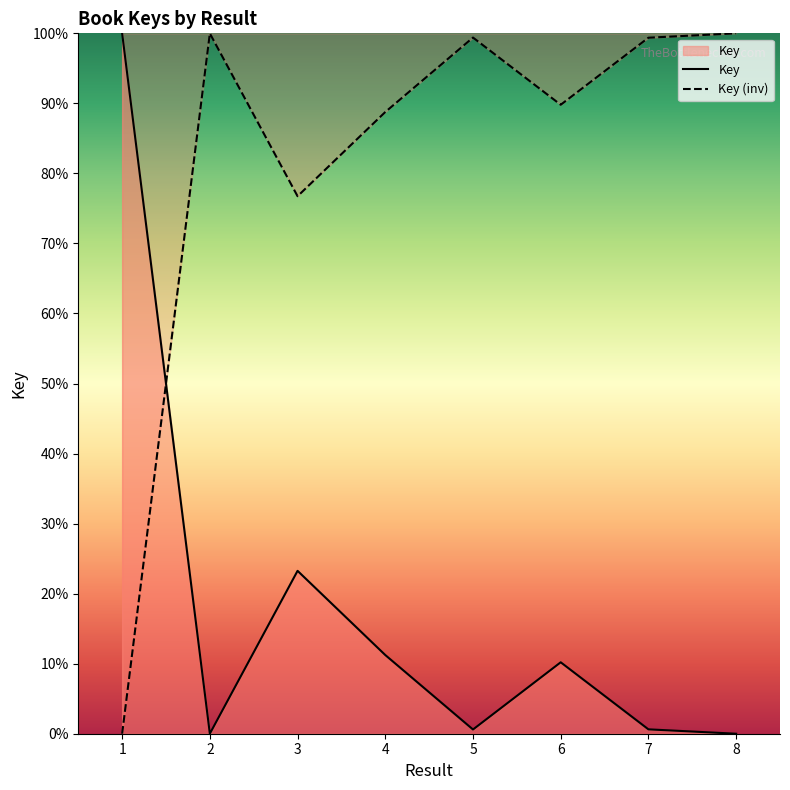

Is it true that the value at 1 is -56.2?

False